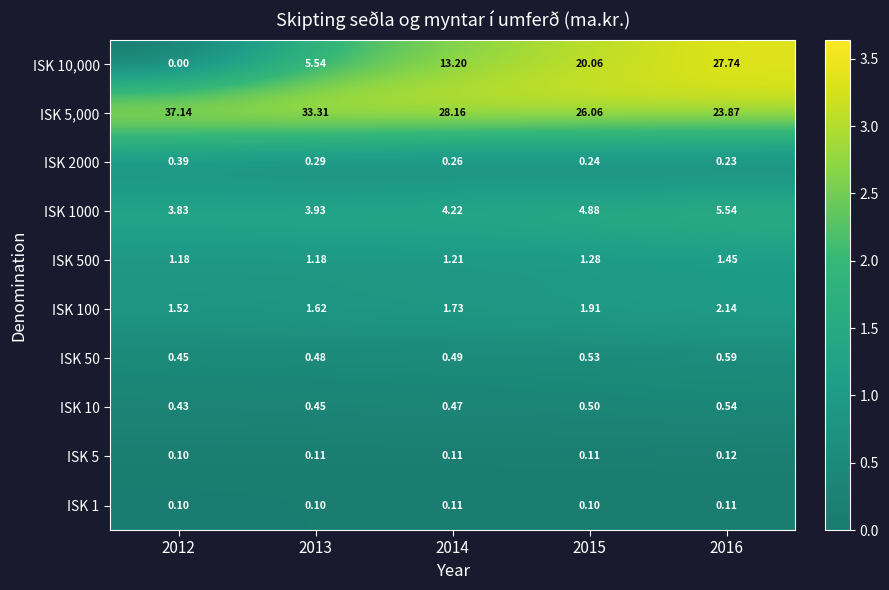

Is the value of ISK 2000 at 2014 greater than the value of ISK 50 at 2013?

No